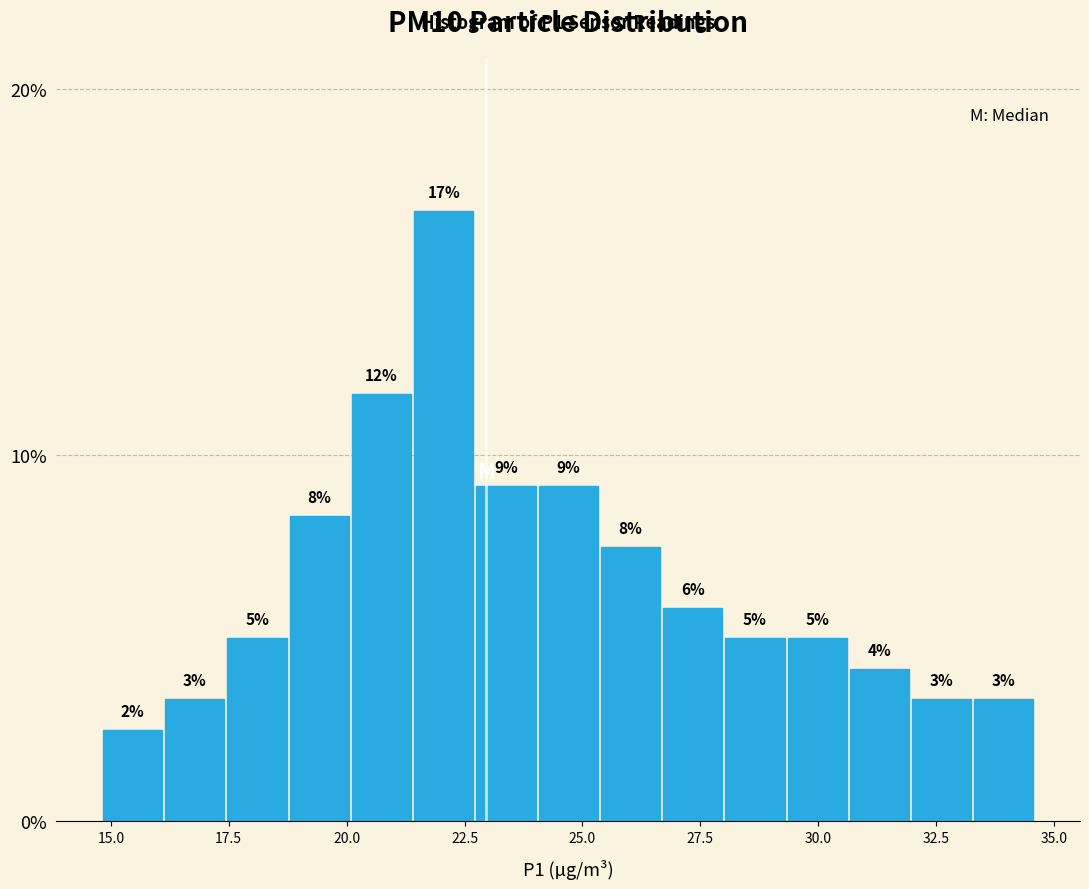

Around what value on the x-axis is the tallest bar? Give the approximate position of its centre, as read against the axis.

22.0